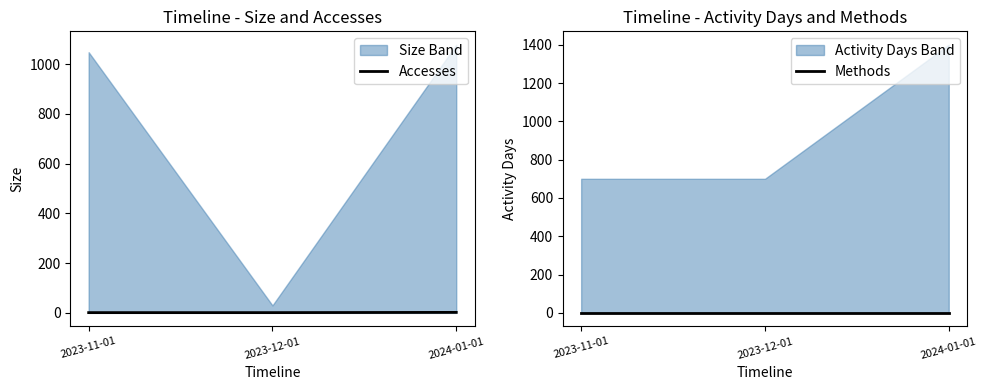

What is the sum of the Accesses values at 2023-11-01 and 2023-12-01?

2